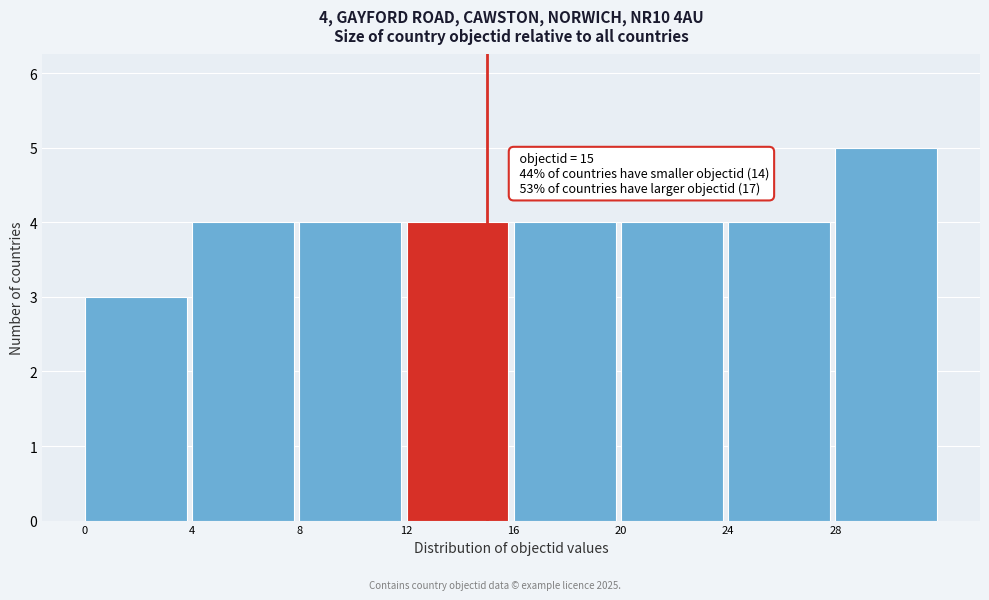

Over which range of the x-axis is the bar tallest?

28 to 32